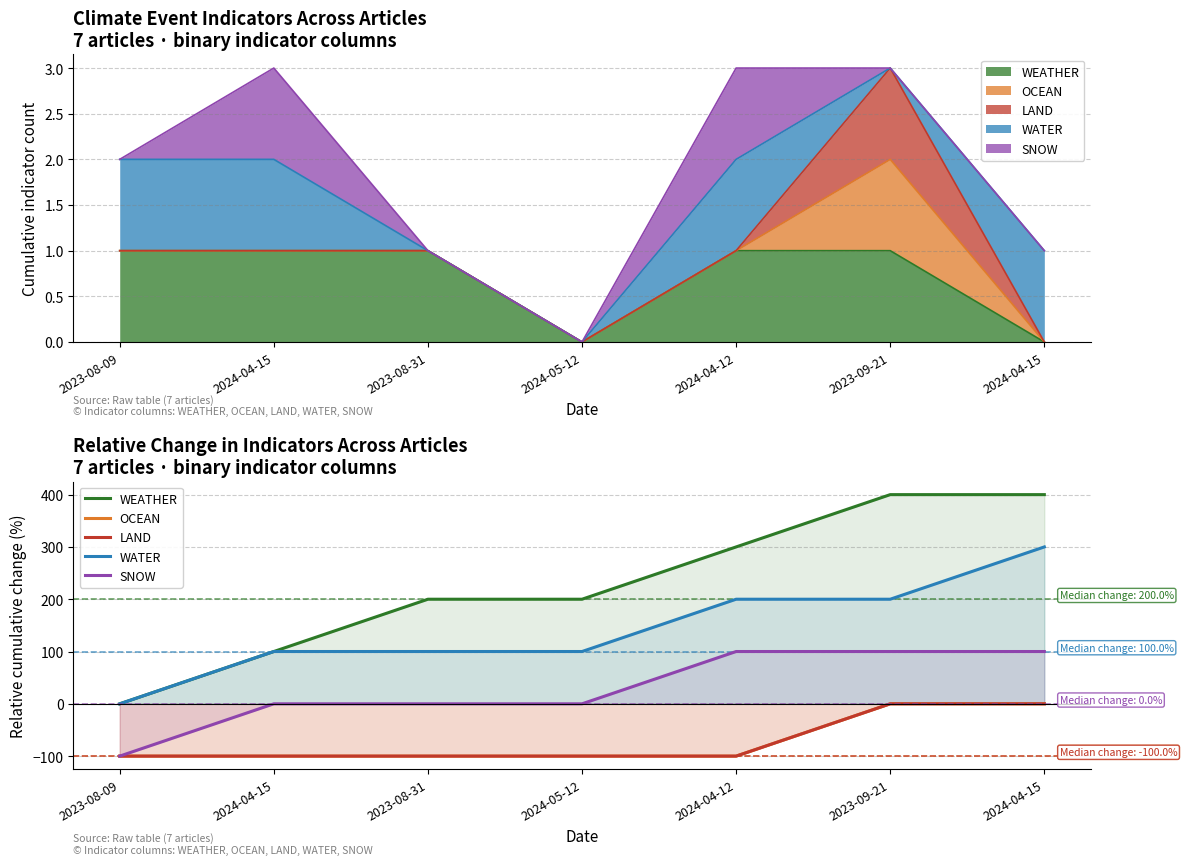

Reading left to right, list all the values displayed in this chart.

WEATHER: 0	100	200	200	300	400	400
OCEAN: -100	-100	-100	-100	-100	0	0
LAND: -100	-100	-100	-100	-100	0	0
WATER: 0	100	100	100	200	200	300
SNOW: -100	0	0	0	100	100	100